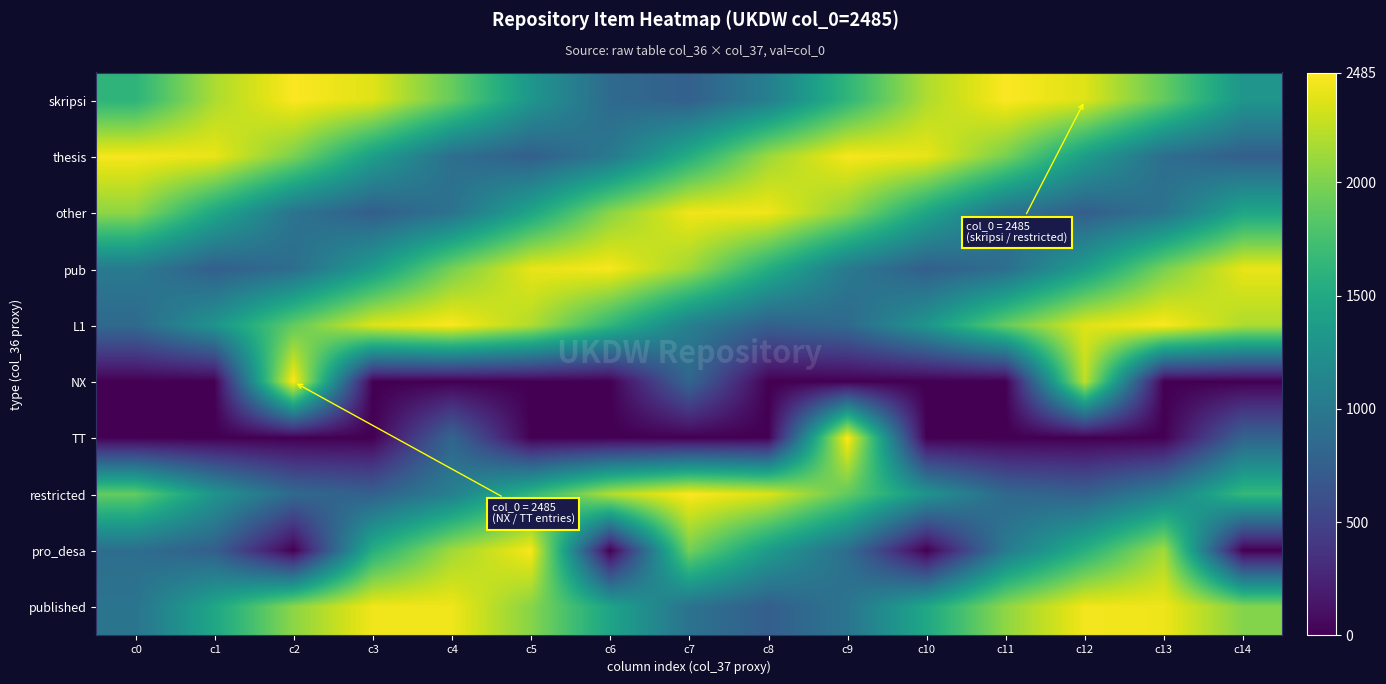

Which series has the largest range (max minus min)?

NX